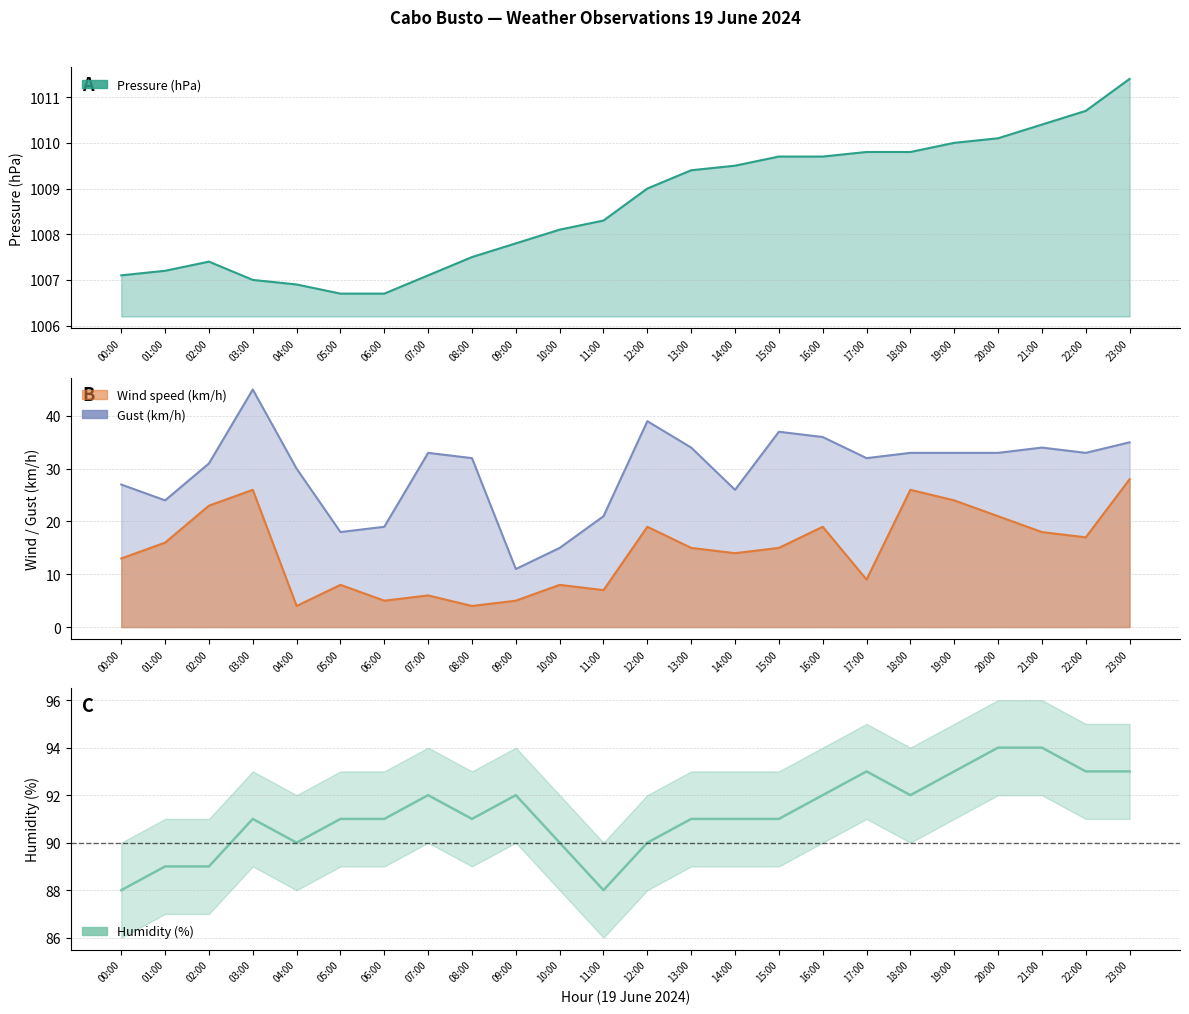

What position from the left is 12:00?

13